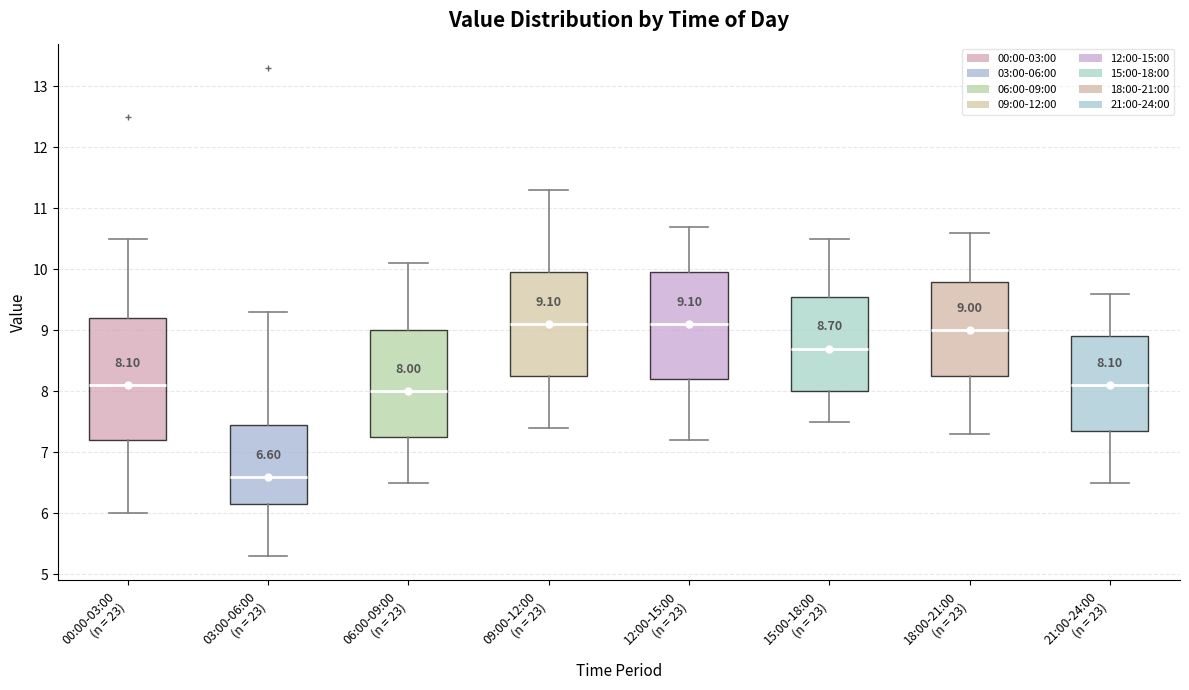

Which box is the tallest, from its lower edge to its upper edge?

00:00-03:00 (n = 23)